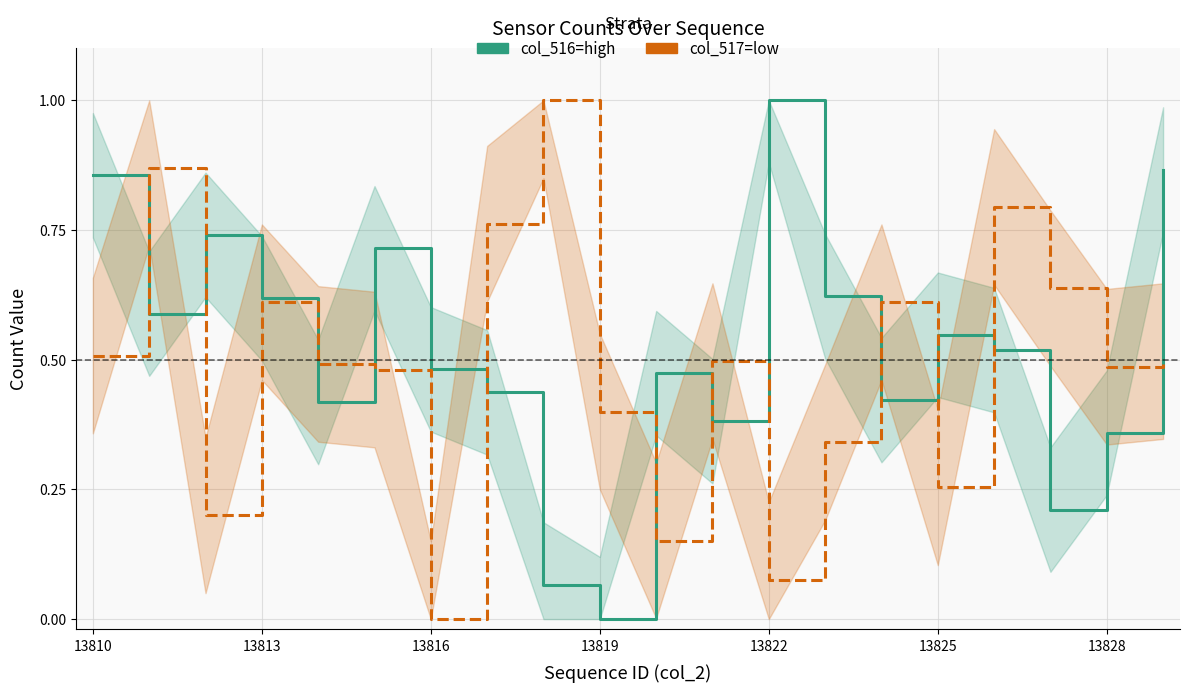

What is the value of the col_516 (high) point at the 18th from the left?

0.2